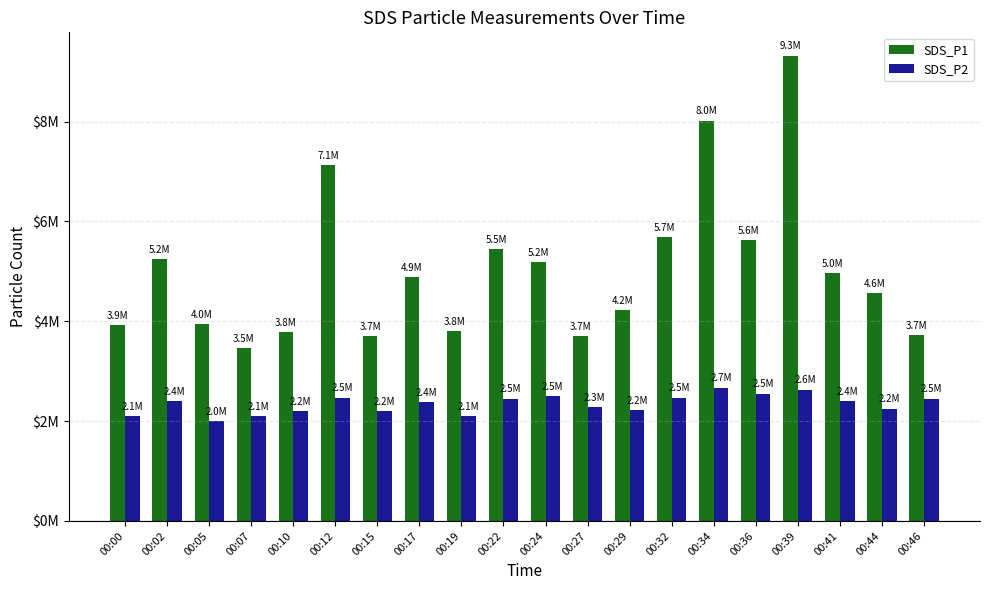

Is the value of SDS_P1 at 00:22 greater than the value of SDS_P2 at 00:39?

Yes